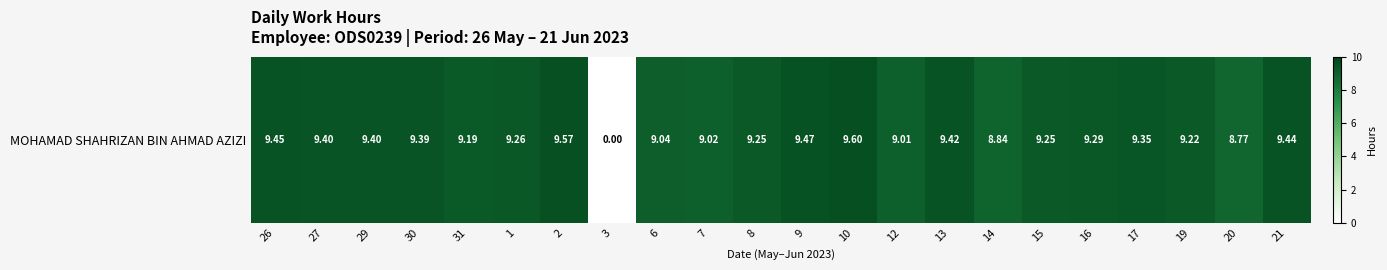

True or false: the data shows 4.0 at 15.

False